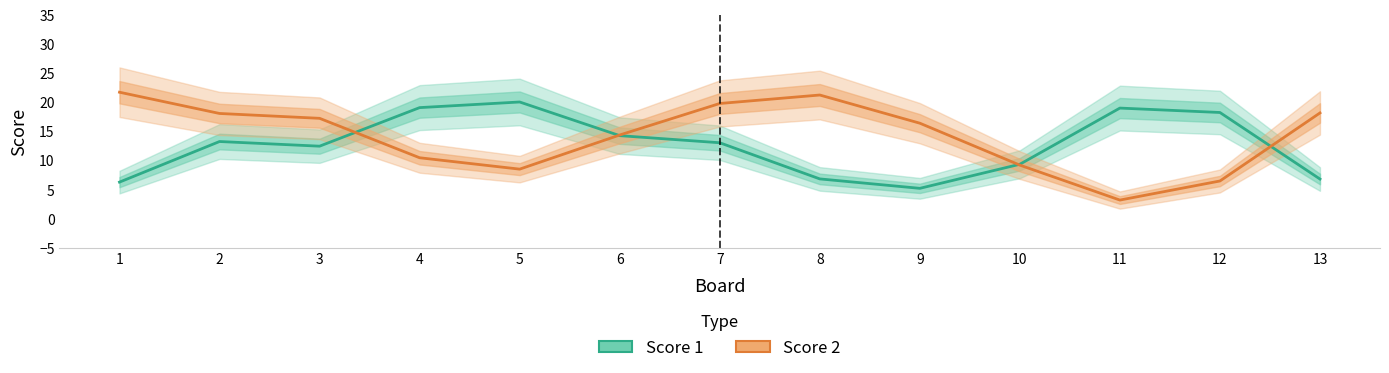

In Score 2, how many points are lower than both neighbors (excluding endpoints)?

2